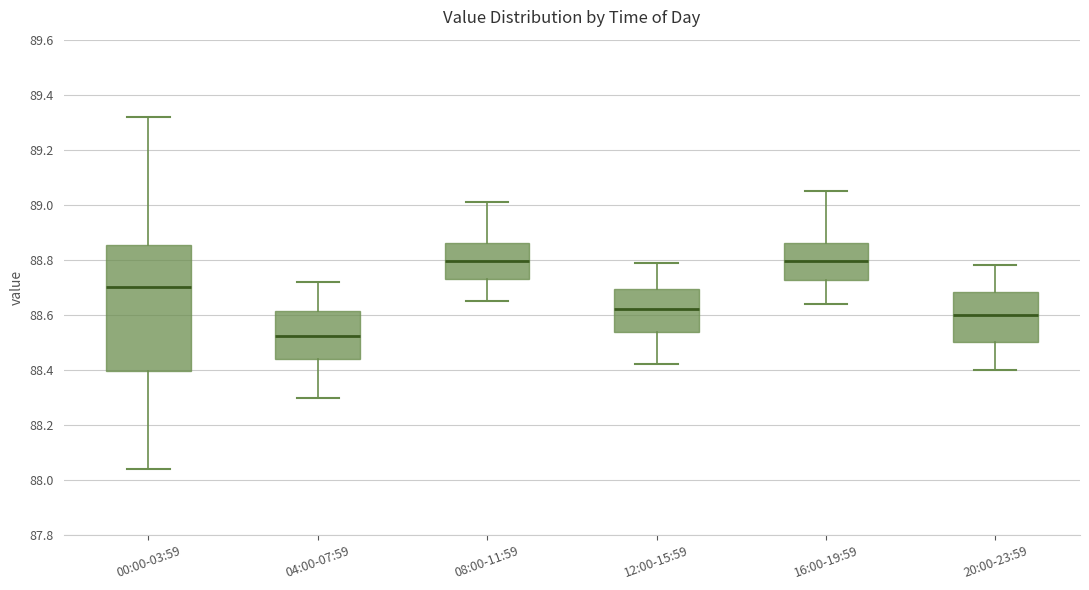

Comparing the boxes themselves (not the whiskers), which one is the tallest?

00:00-03:59